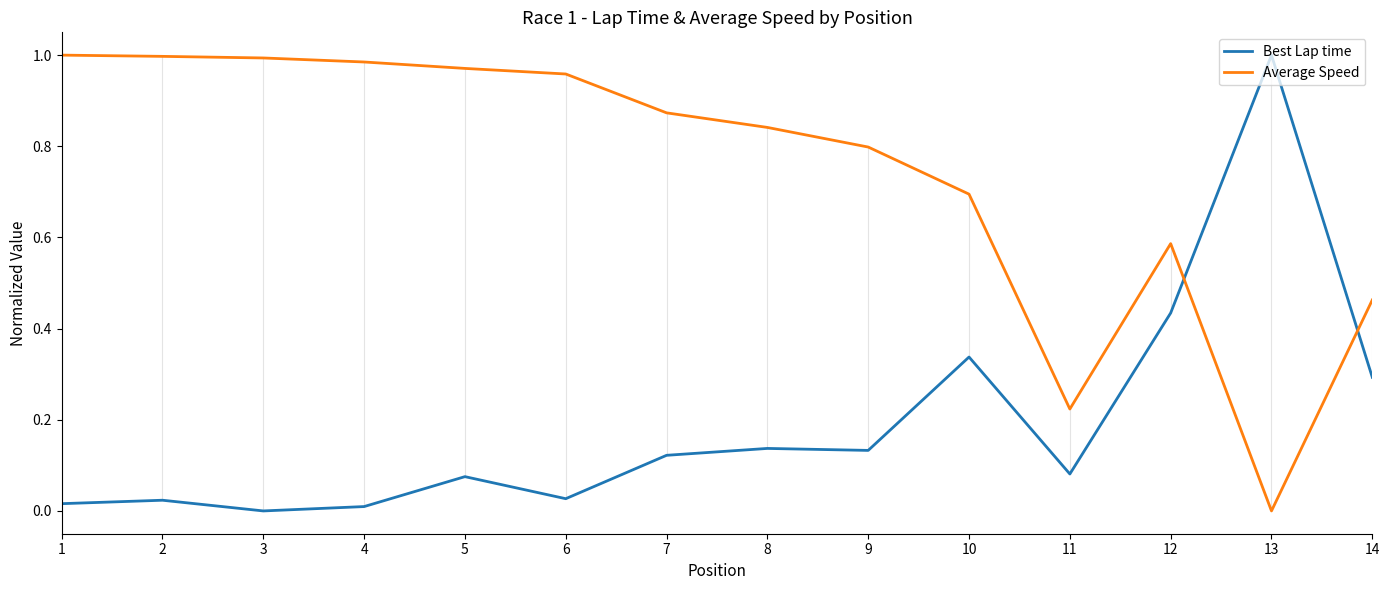

Is the value of Average Speed at 6 greater than the value of Best Lap time at 3?

Yes